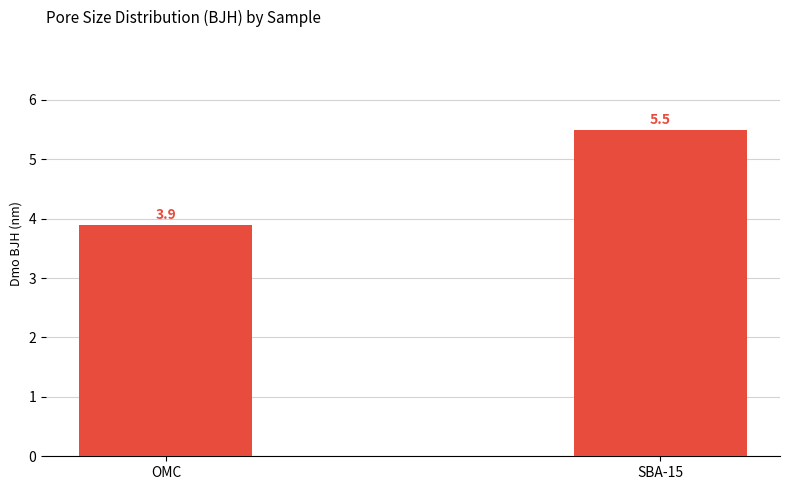

What is the difference between the maximum and minimum values?

1.6